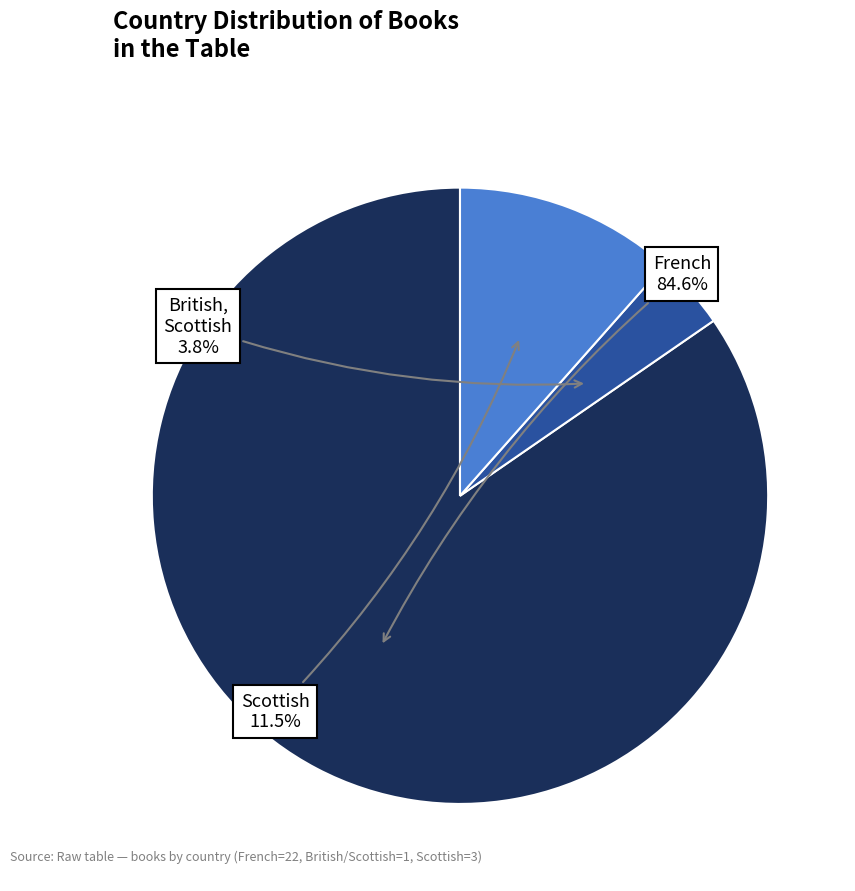

Does any single category account for the majority?

Yes